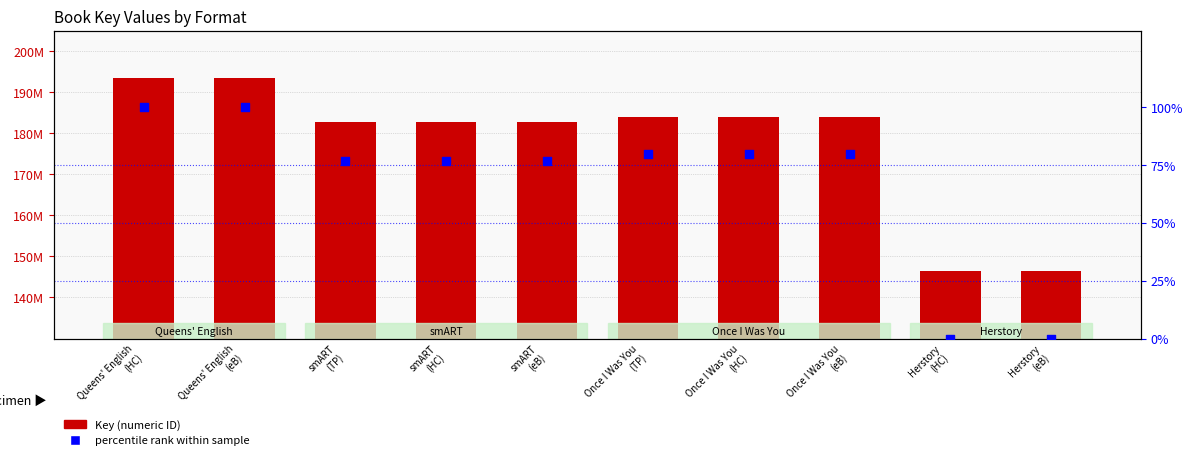

Which series has the largest total across all categories?

Key (numeric ID)